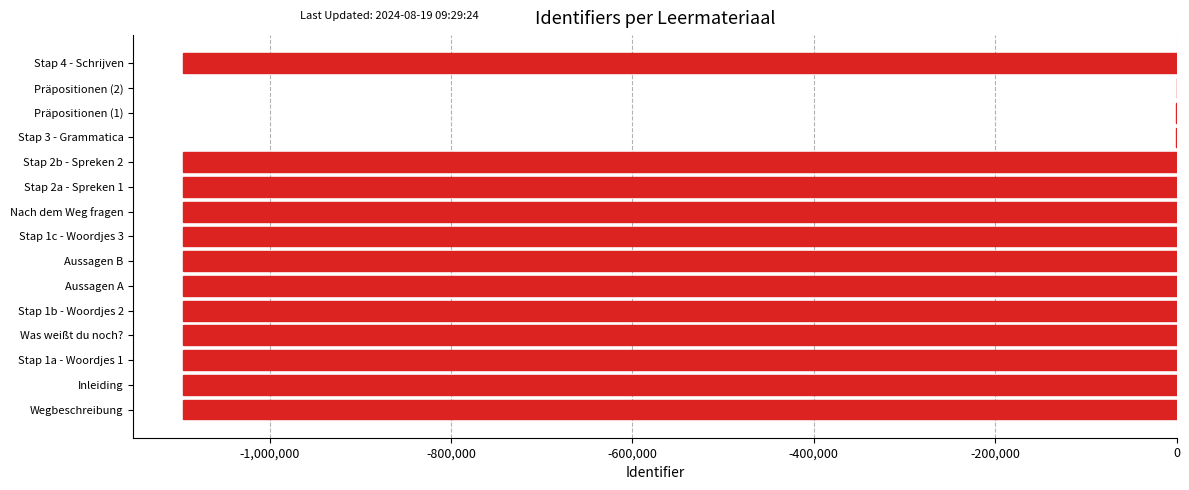

True or false: the data shows -1095520 at Aussagen A.

True